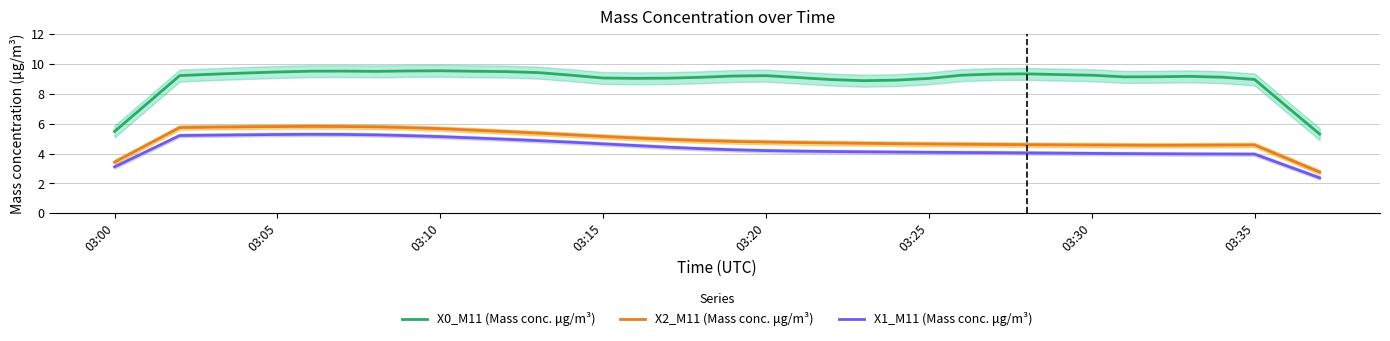

What are all the series names shown in the legend?

X0_M11 (Mass conc. μg/m³), X2_M11 (Mass conc. μg/m³), X1_M11 (Mass conc. μg/m³)